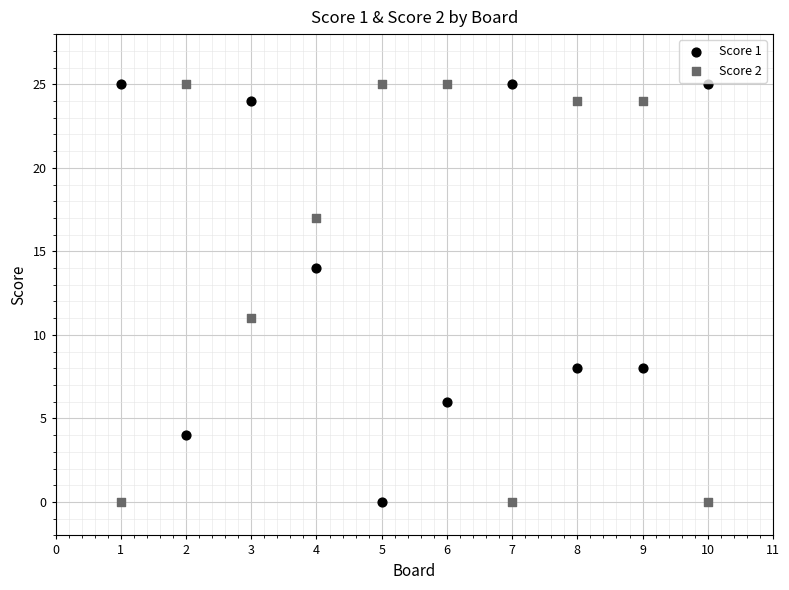

What is the X range (max minus min) for the scatter plot?

9